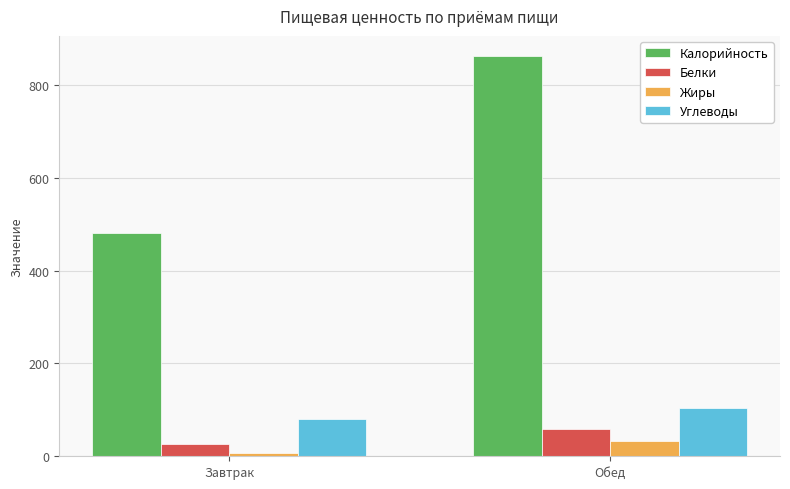

What is the difference between the Белки values at Обед and Завтрак?

31.9